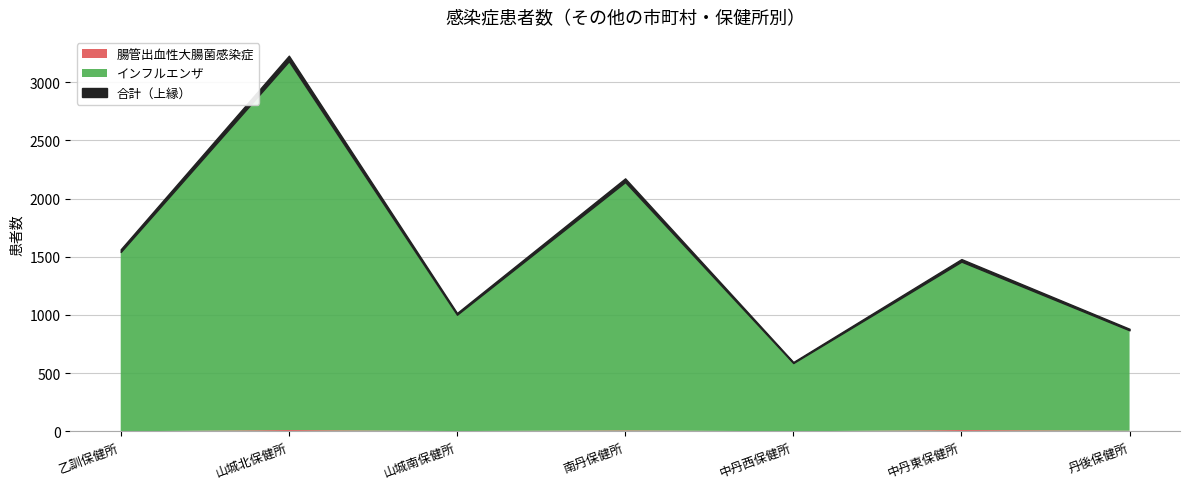

In 腸管出血性大腸菌感染症, how many points are higher than both neighbors (excluding endpoints)?

3